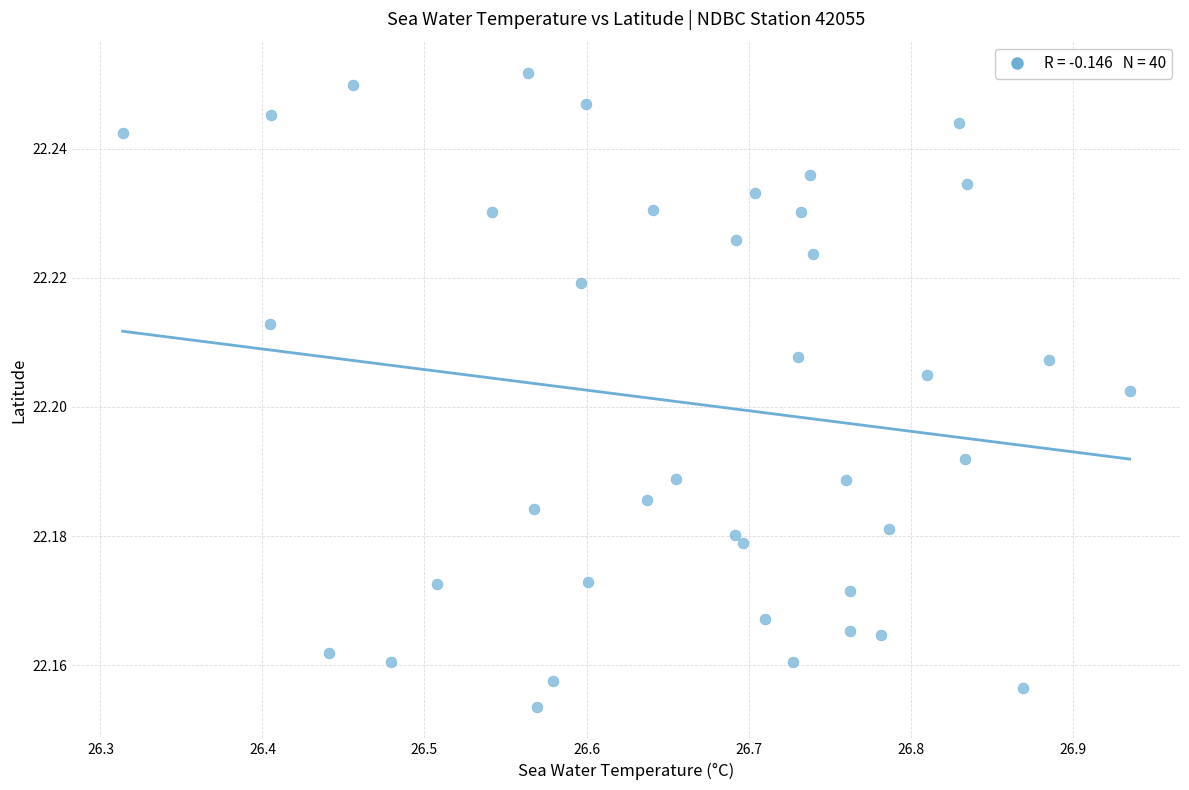

What is the range of X values (max minus min)?

0.6